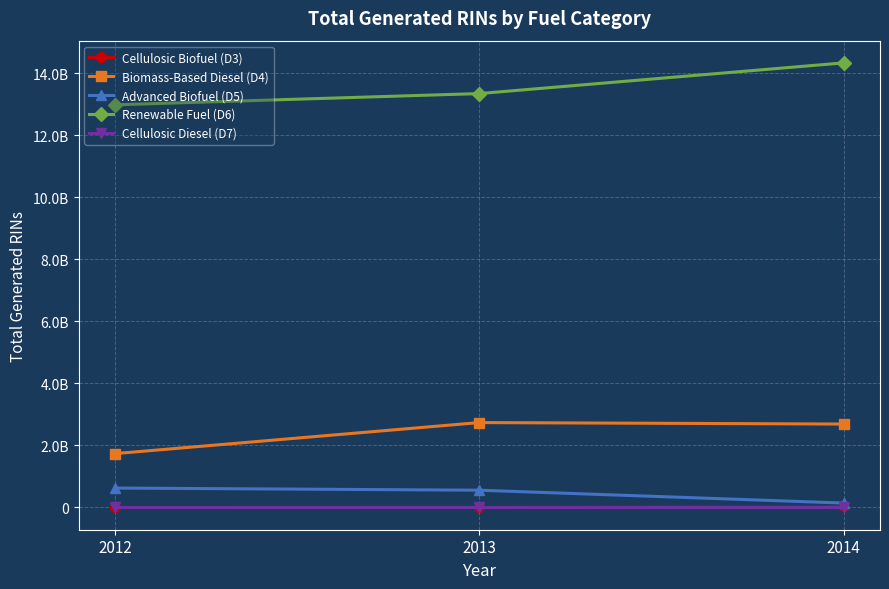

What are all the series names shown in the legend?

Cellulosic Biofuel (D3), Biomass-Based Diesel (D4), Advanced Biofuel (D5), Renewable Fuel (D6), Cellulosic Diesel (D7)